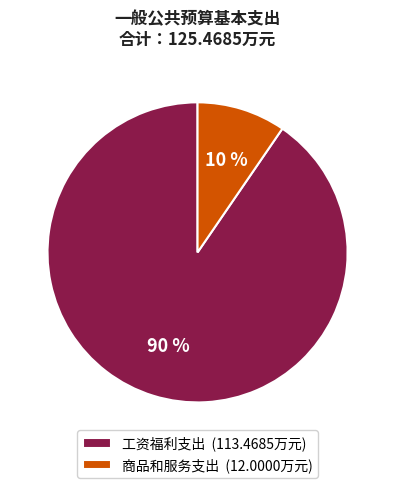

To the nearest percent, what is the combined percentage of 工资福利支出 and 商品和服务支出?

100%